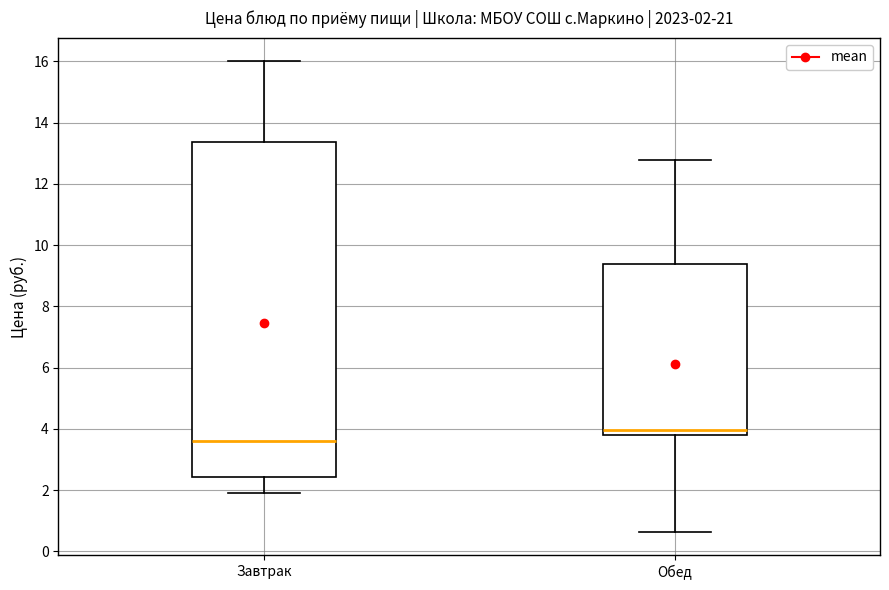

Which box has the highest median line?

Обед